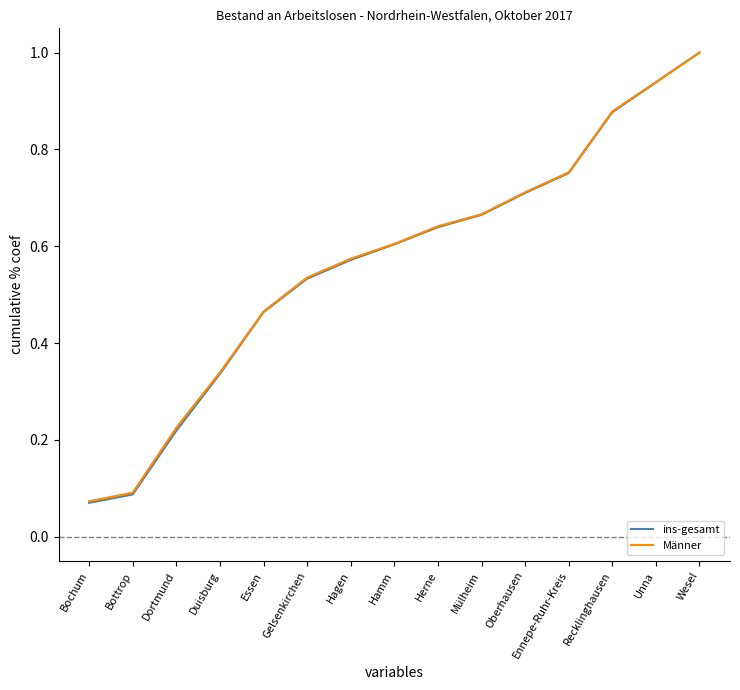

True or false: ins-gesamt has more than 1 points higher than both neighbors.

False